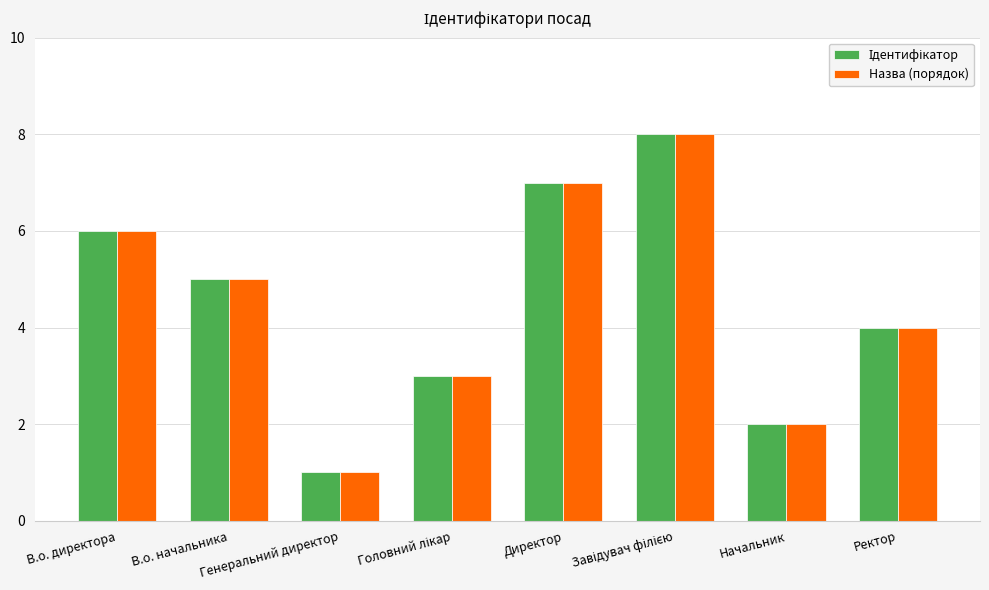

What is the value of the Назва (порядок) bar at the 4th from the left?

3